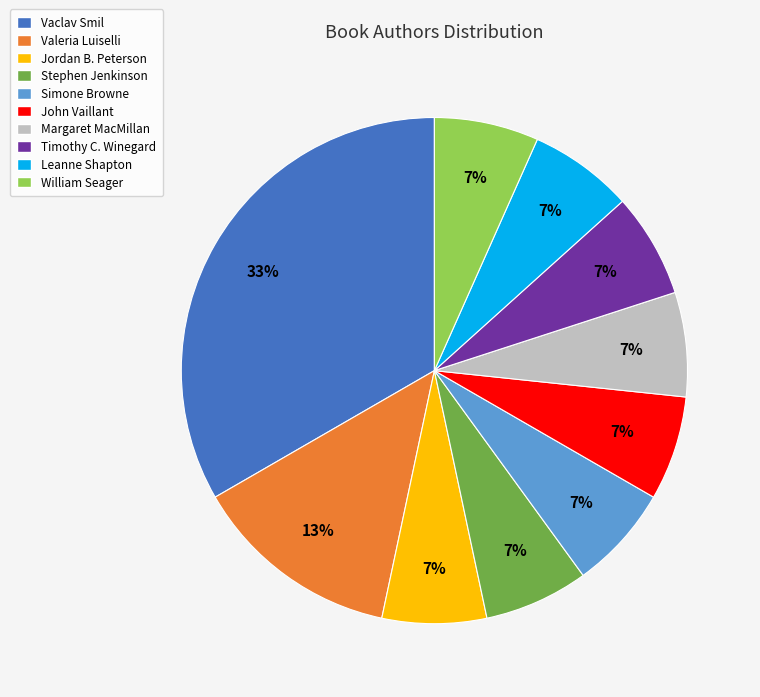

How many segments does this pie chart have?

10